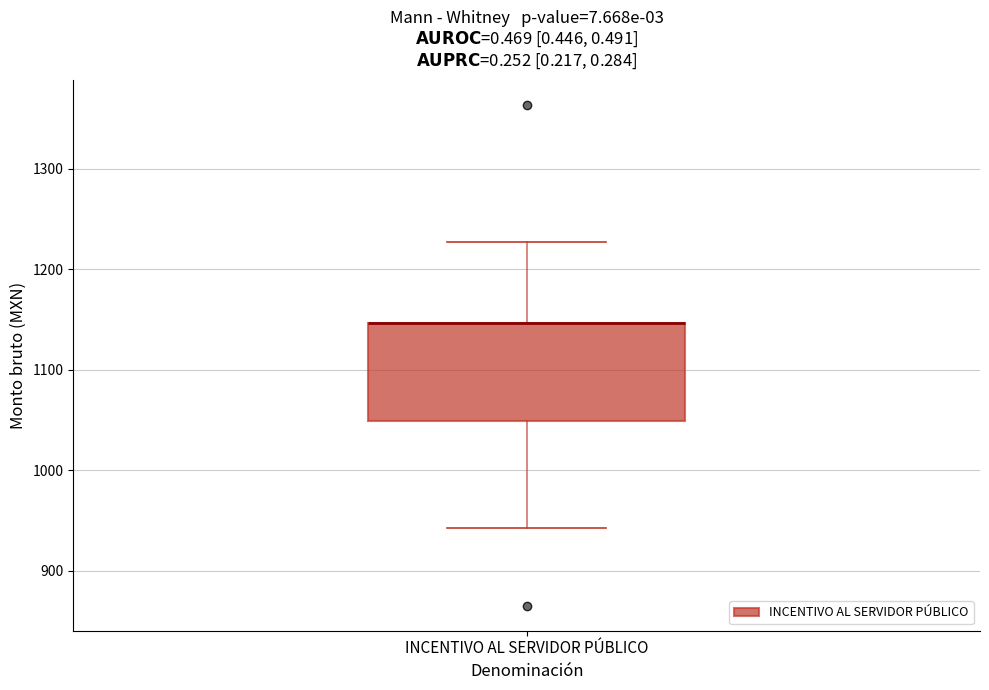

Read this box plot against the y-axis: the position of the median line, the range covered by the box, and the ends of both whiskers. The values are not printed on the chart, so give them approximately, as read against the axis.

median 1150 (drawn on the box's upper edge), box 1050 to 1150, whiskers 940 to 1230